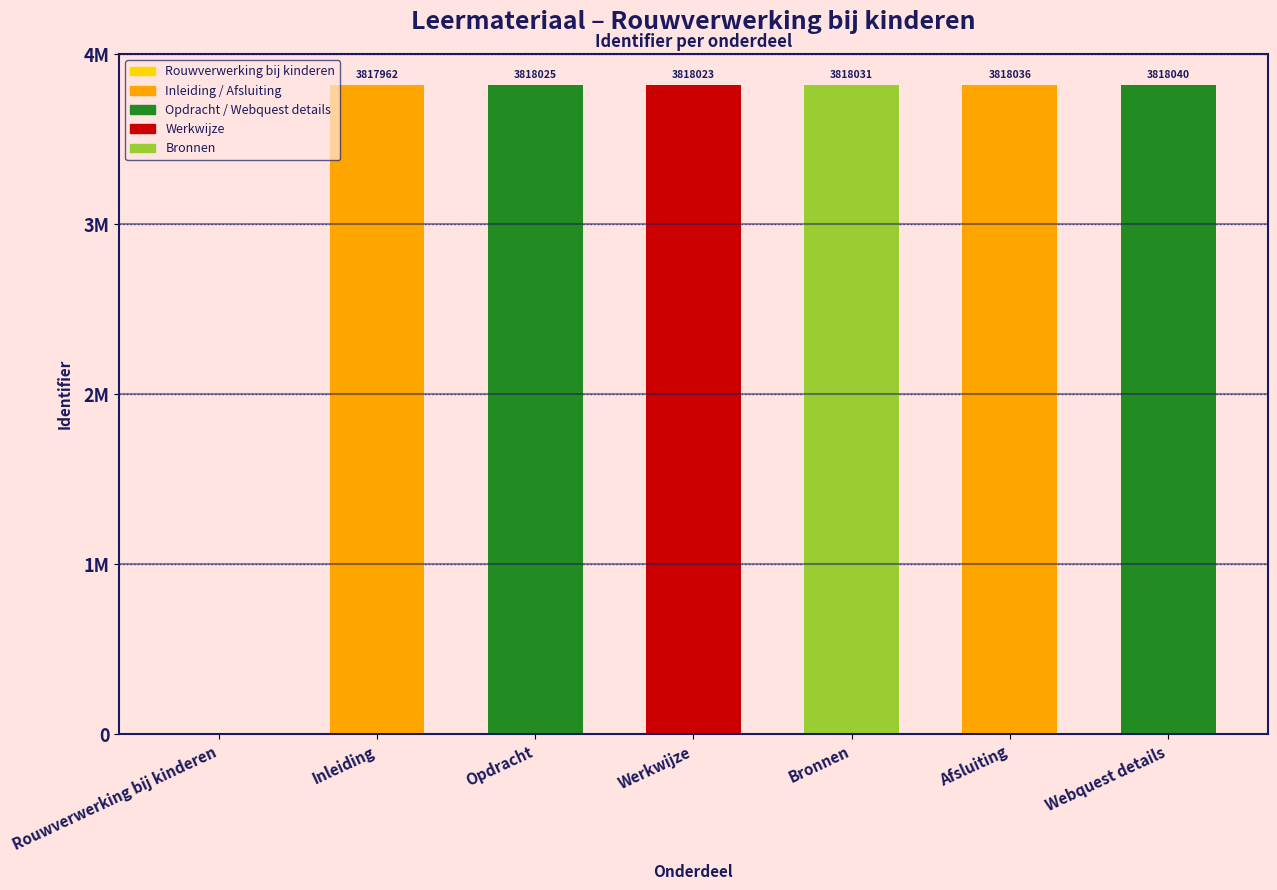

What is the label of the 2nd bar from the left?

Inleiding